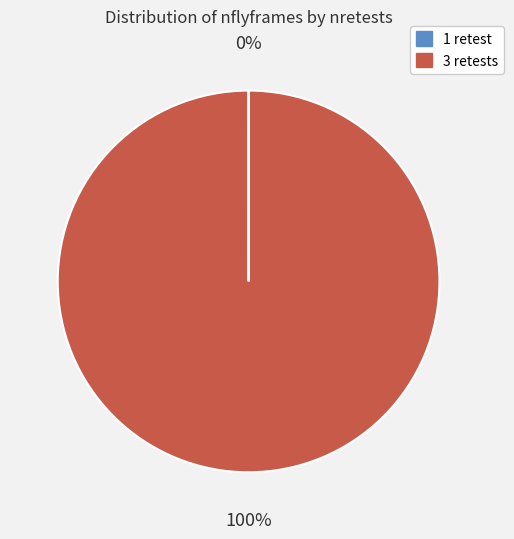

To the nearest percent, what is the difference between the largest and smallest slice percentages?

100%